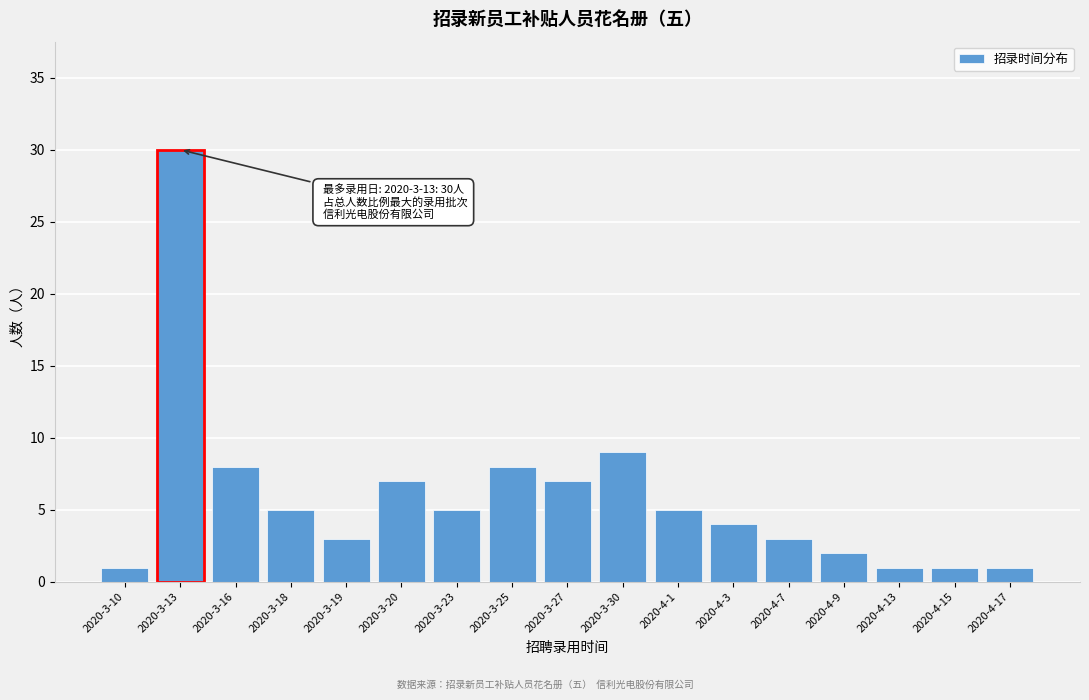

Reading left to right, list all the values displayed in this chart.

2020-3-10=1	2020-3-13=30	2020-3-16=8	2020-3-18=5	2020-3-19=3	2020-3-20=7	2020-3-23=5	2020-3-25=8	2020-3-27=7	2020-3-30=9	2020-4-1=5	2020-4-3=4	2020-4-7=3	2020-4-9=2	2020-4-13=1	2020-4-15=1	2020-4-17=1